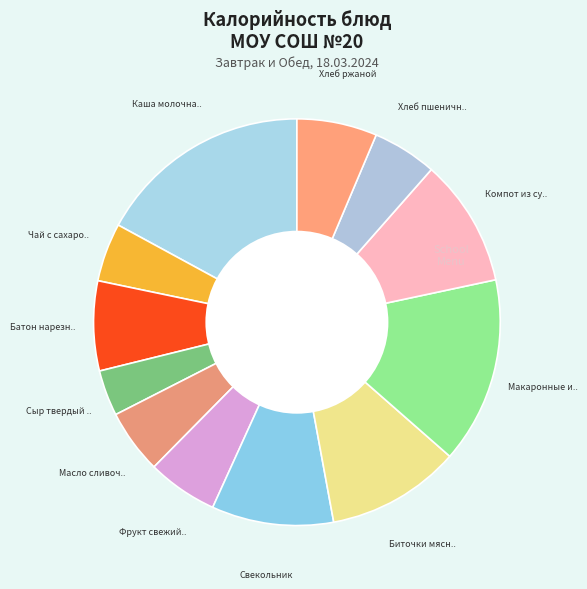

How many slices are in this pie chart?

12